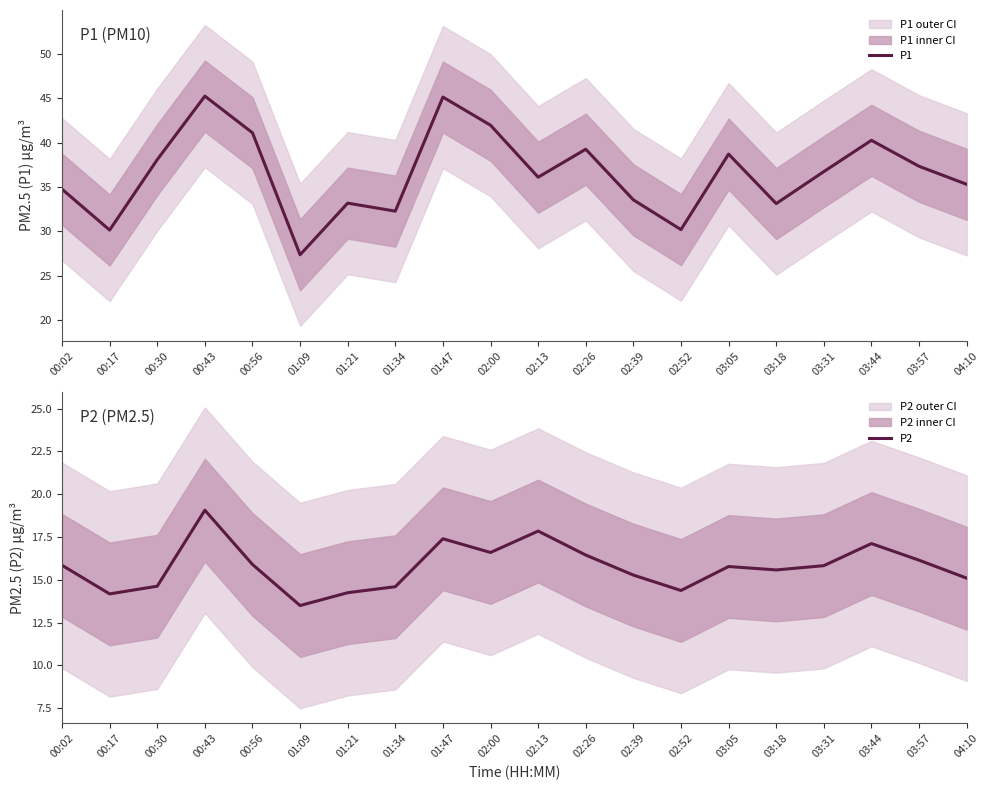

True or false: P2 has more than 0 points higher than both neighbors.

True